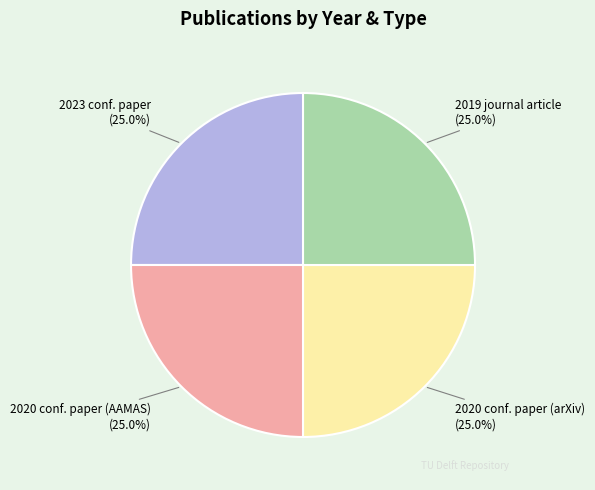

Does any single category account for the majority?

No